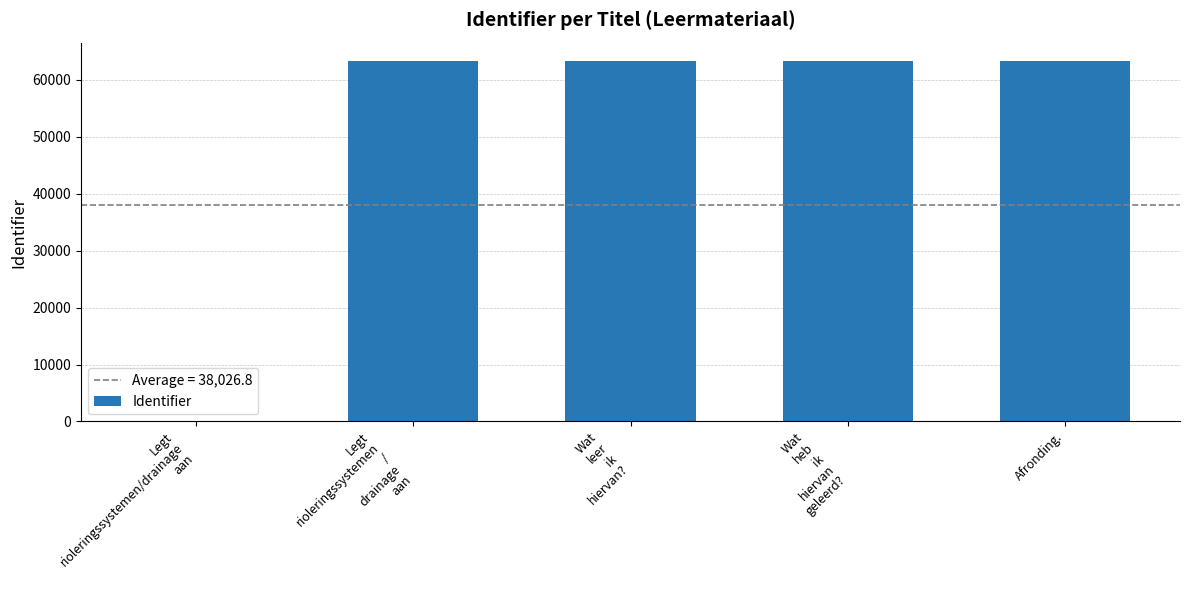

How many distinct data groups are displayed?

1